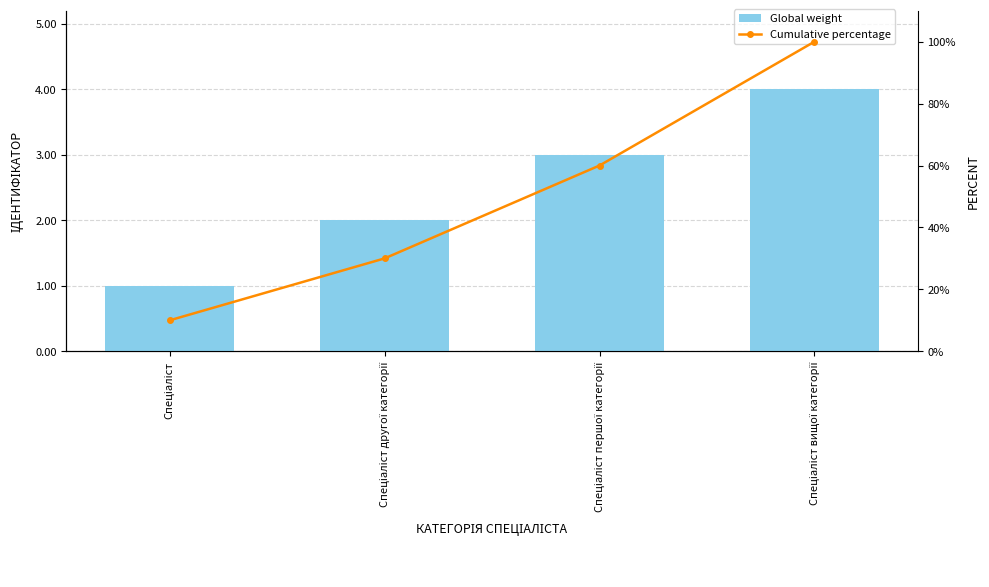

Is the value of Cumulative percentage at Спеціаліст вищої категорії greater than the value of Global weight at Спеціаліст другої категорії?

Yes